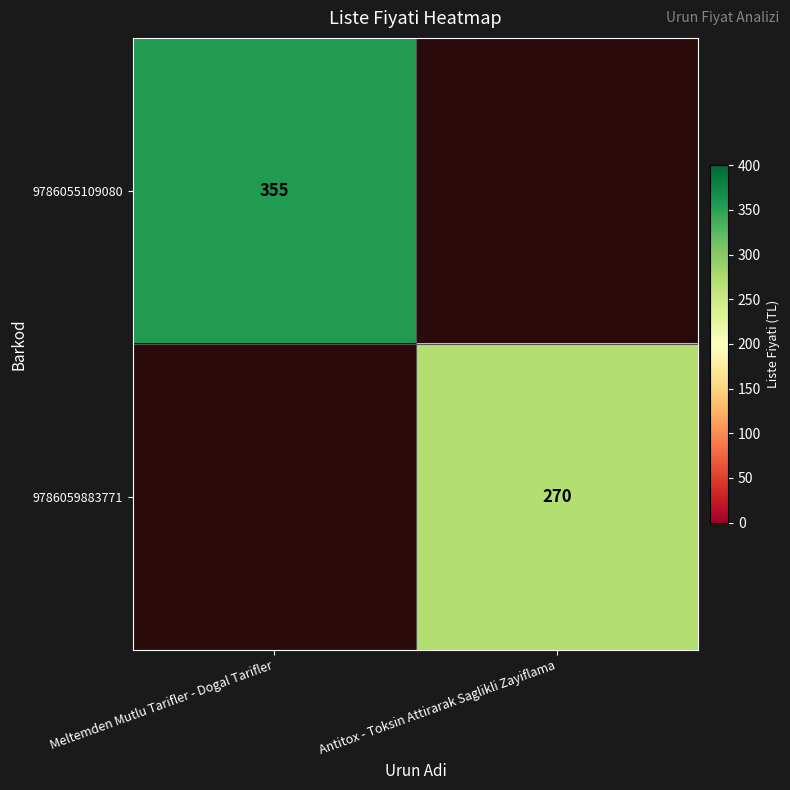

True or false: 9786059883771 has a value of 134.8 at Antitox - Toksin Attirarak Saglikli Zayiflama.

False